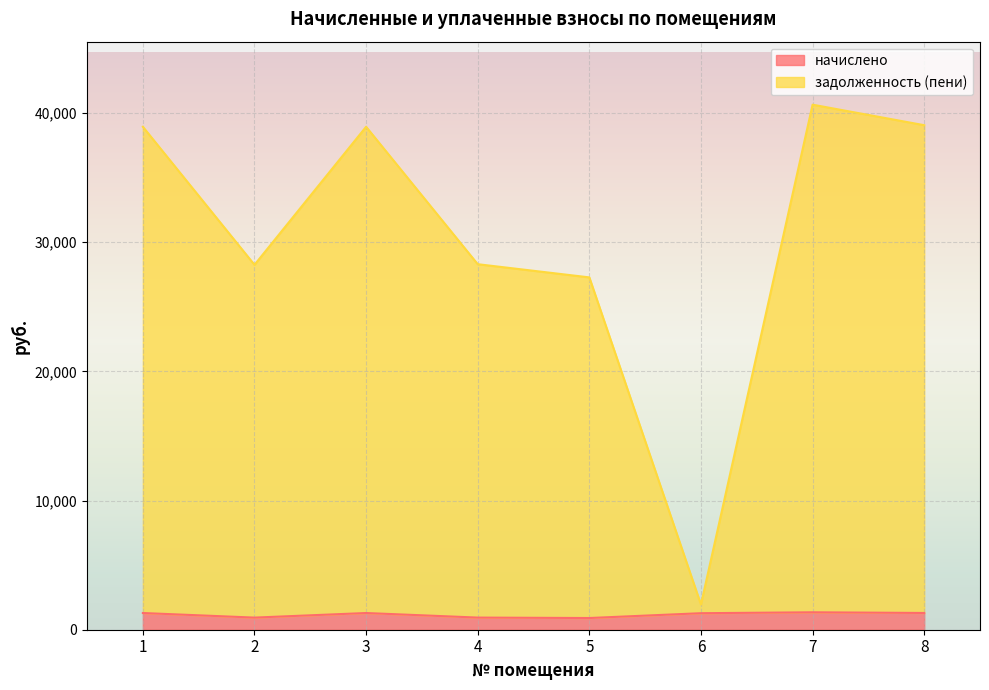

List the labels in order of задолженность (пени) value, smallest first.

6, 5, 2, 4, 1, 3, 8, 7